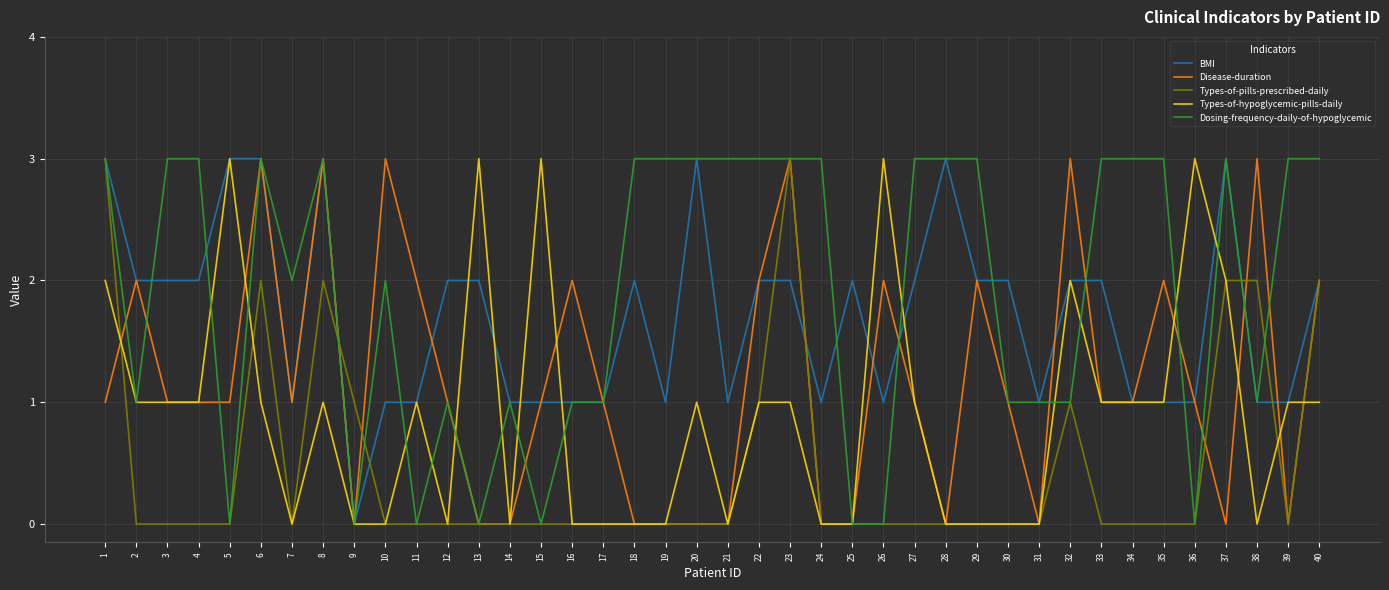

What is the greatest value displayed?

3